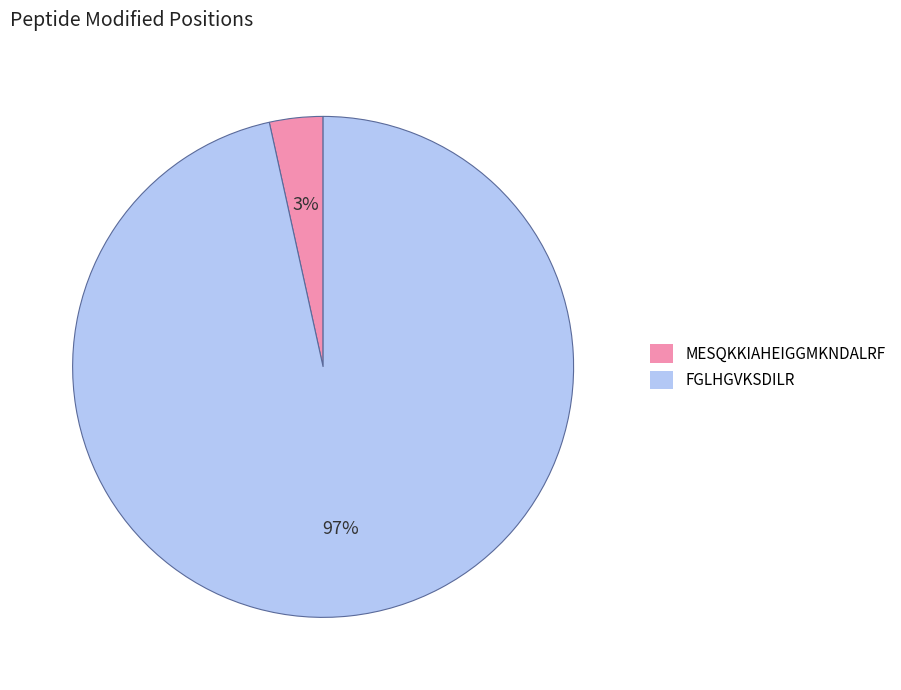

Is there any slice that represents more than half of the pie?

Yes